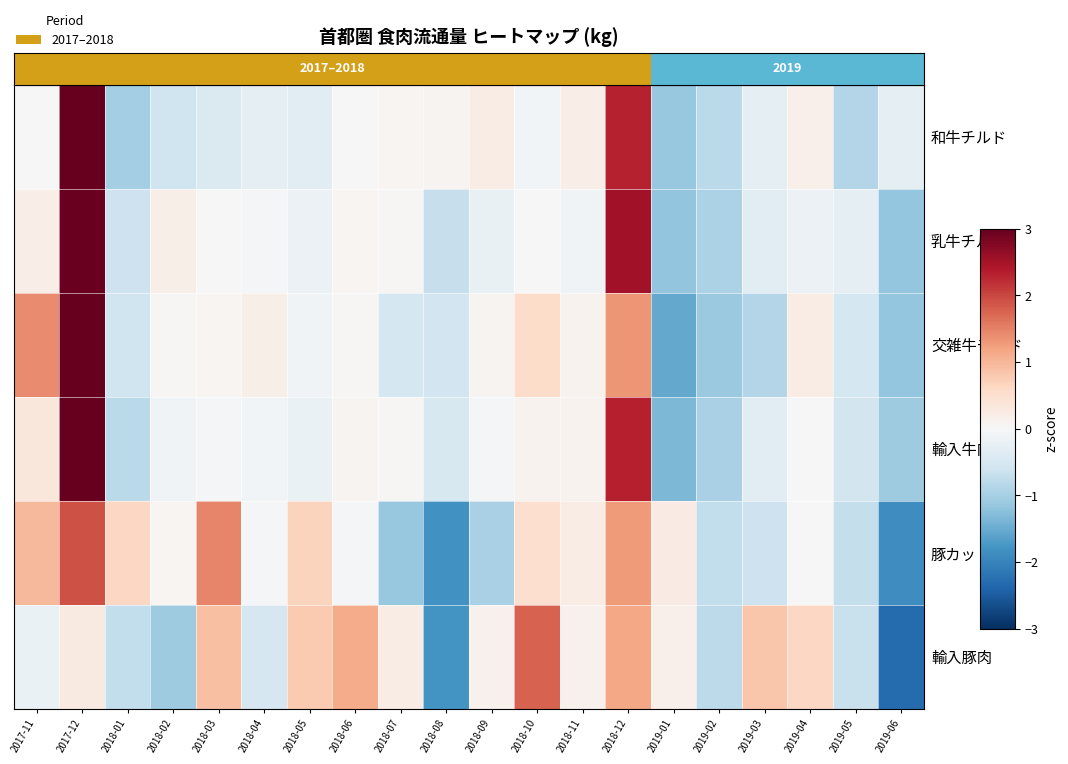

How many categories are shown in the chart?

20